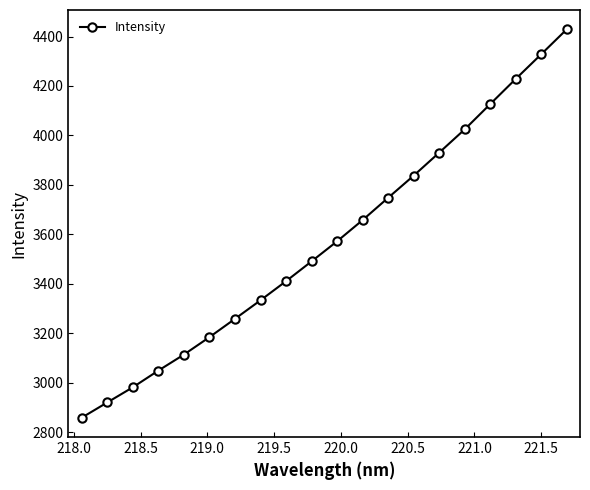

Does the chart have visible grid lines?

No